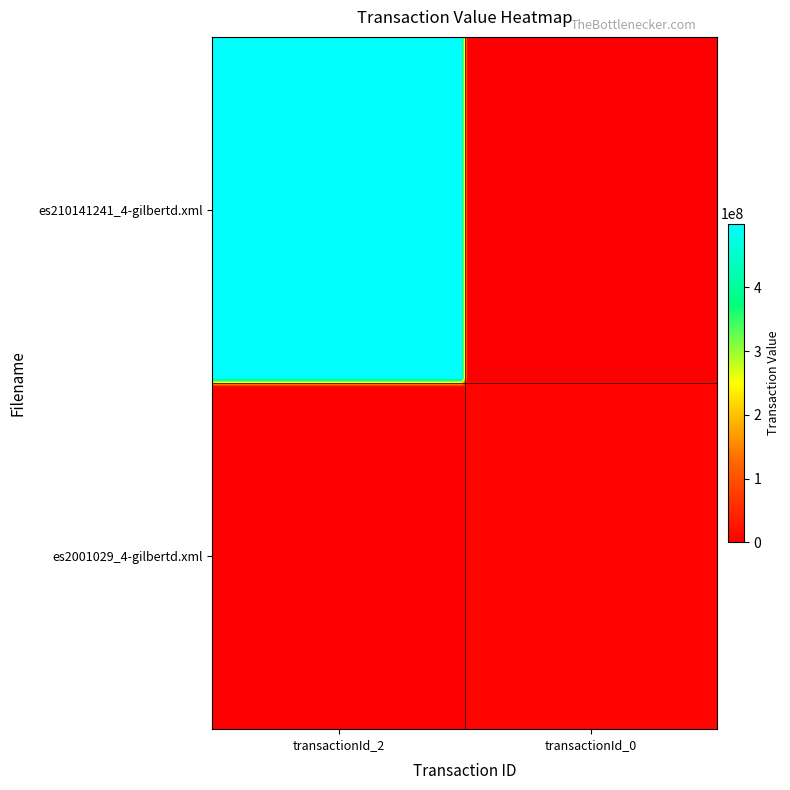

Which series has the widest spread of values?

es210141241_4-gilbertd.xml